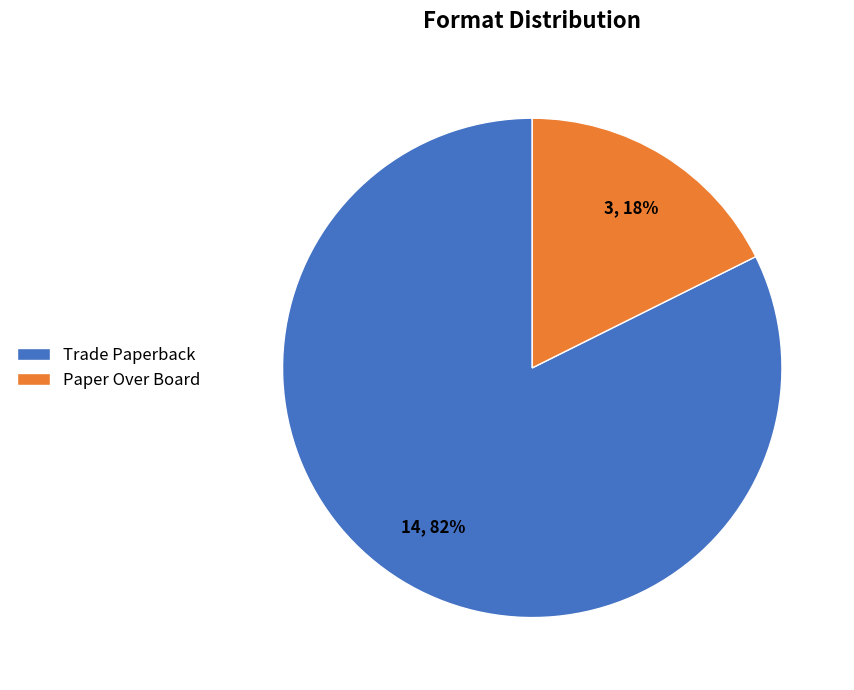

Is the sum of Paper Over Board and Trade Paperback greater than half?

Yes